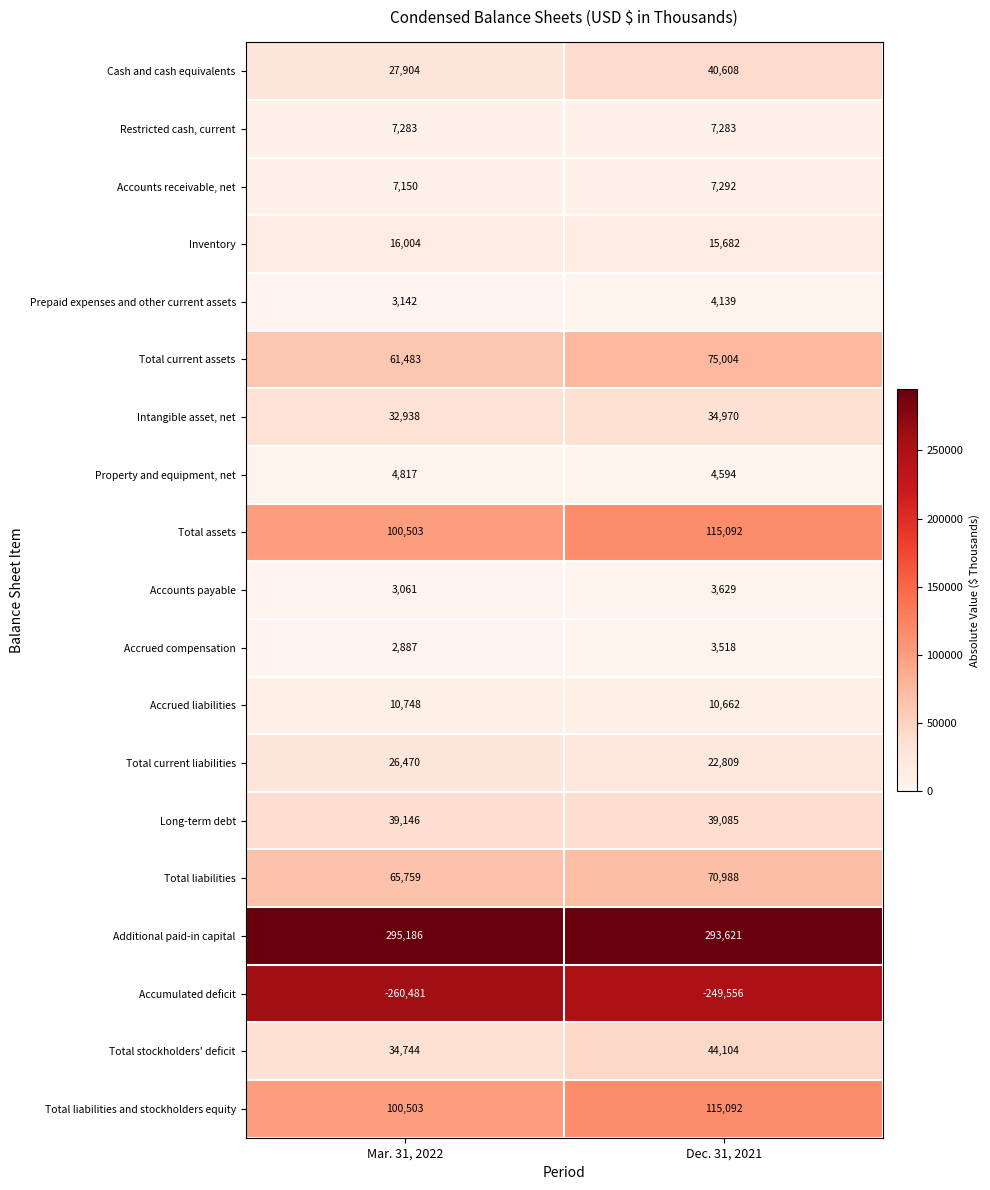

At which category is the sum across all series the highest?

Dec. 31, 2021